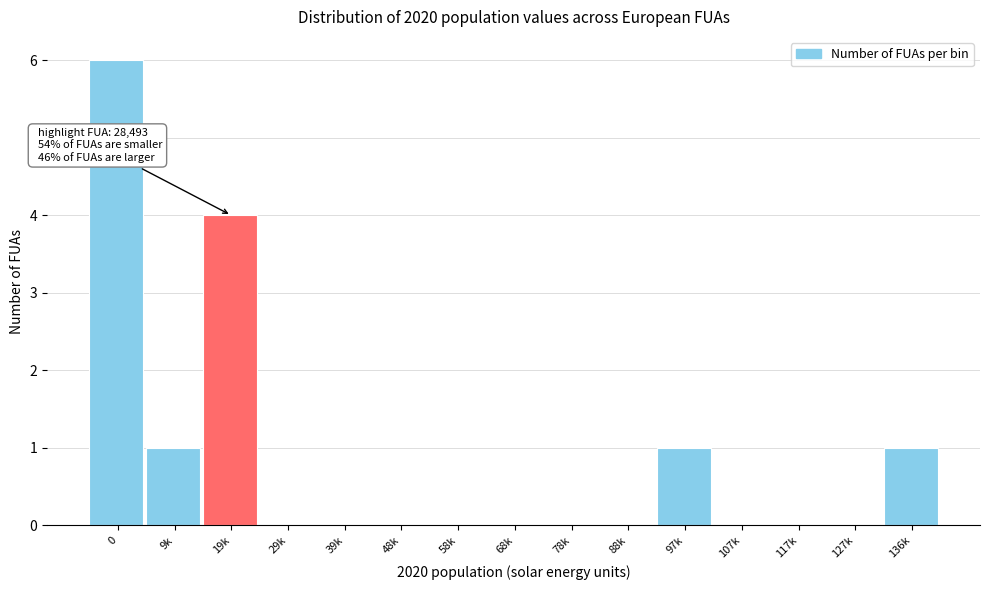

Reading left to right, transcribe all the data shown in this chart.

0=6	9k=1	19k=4	29k=0	39k=0	48k=0	58k=0	68k=0	78k=0	88k=0	97k=1	107k=0	117k=0	127k=0	136k=1